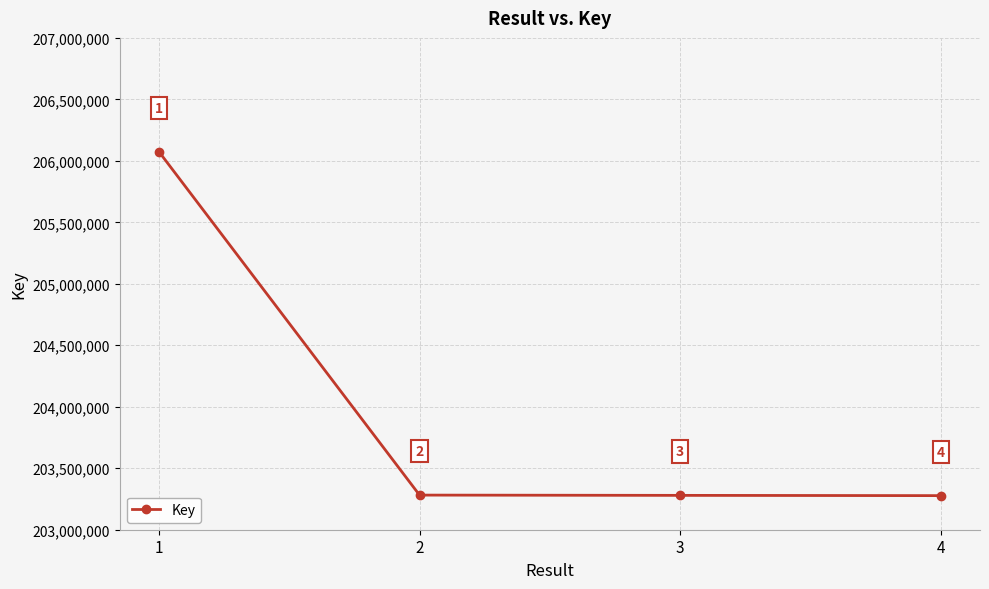

Approximately how many times larger is the value at 2 compared to 1?

1.0